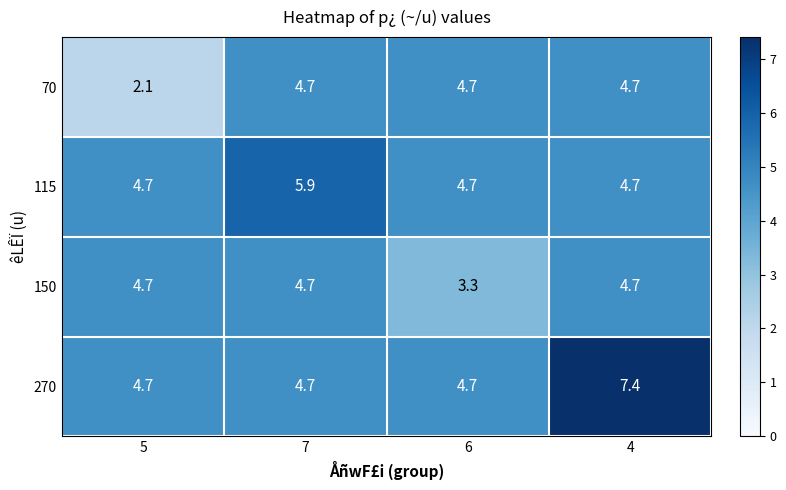

What is the spread (max minus min) of values at 4?

2.7